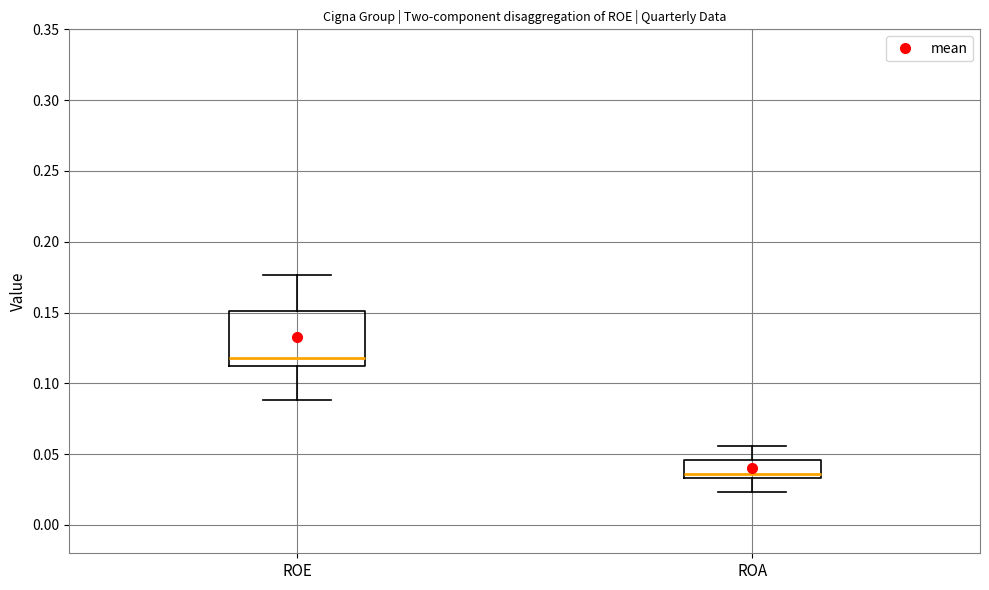

Which box's median line is the highest?

ROE